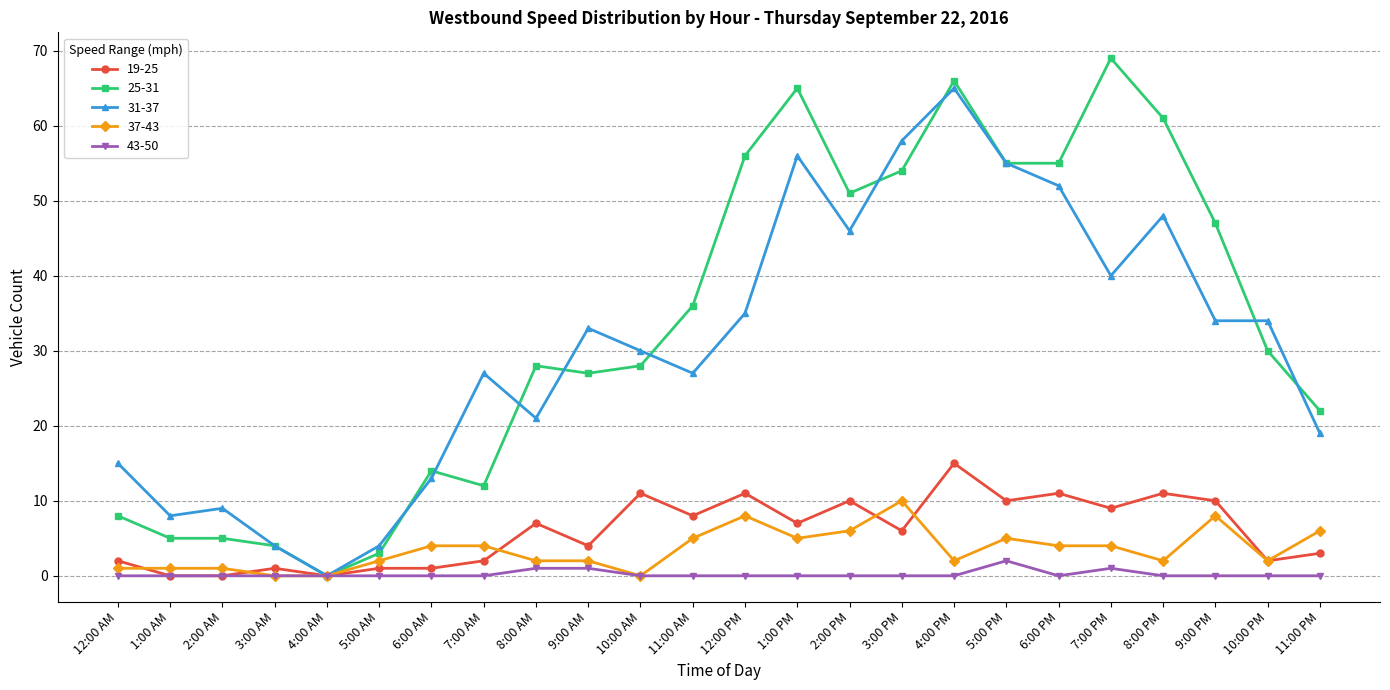

True or false: 19-25 has more than 1 interior local peaks.

True